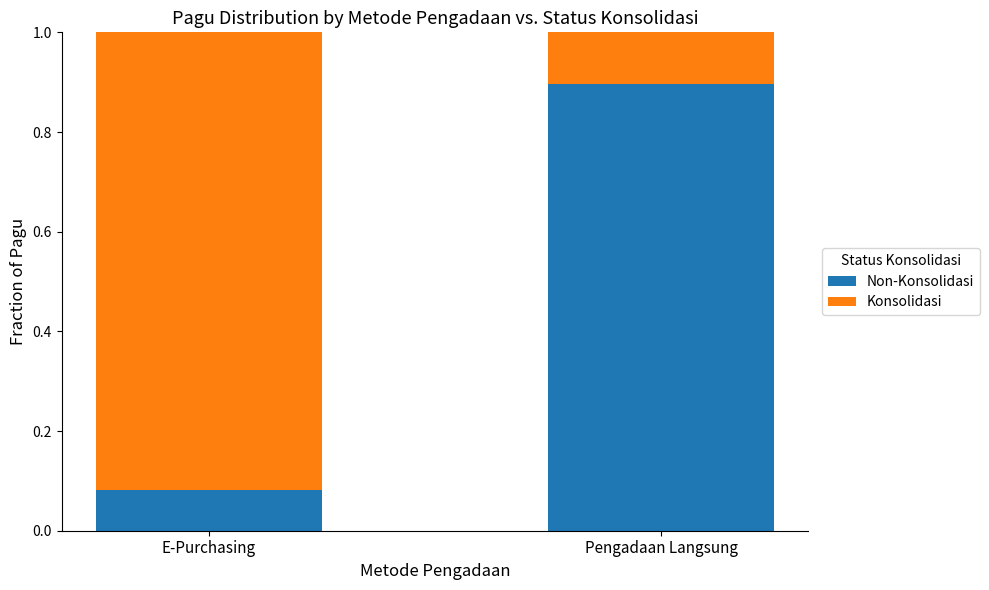

What is the total value across all series at E-Purchasing?

1.0